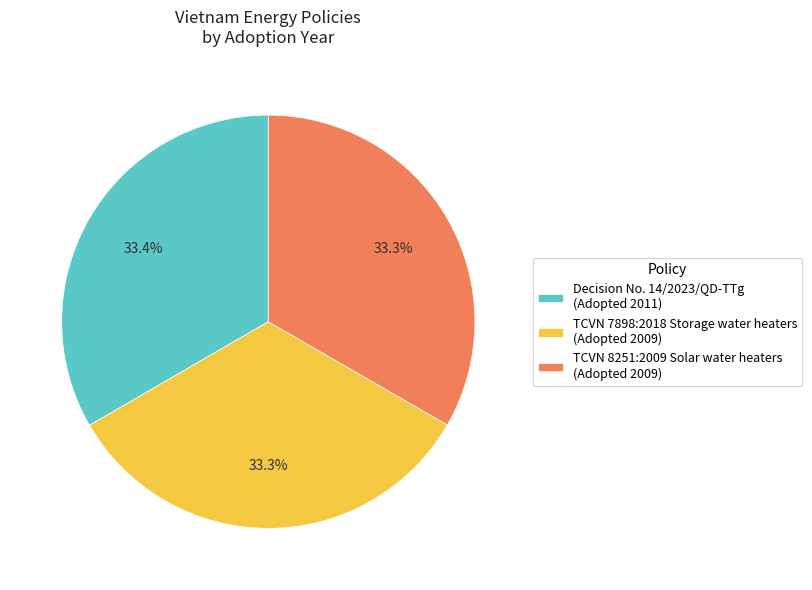

To the nearest percent, what portion does TCVN 8251:2009 Solar water heaters represent?

33%